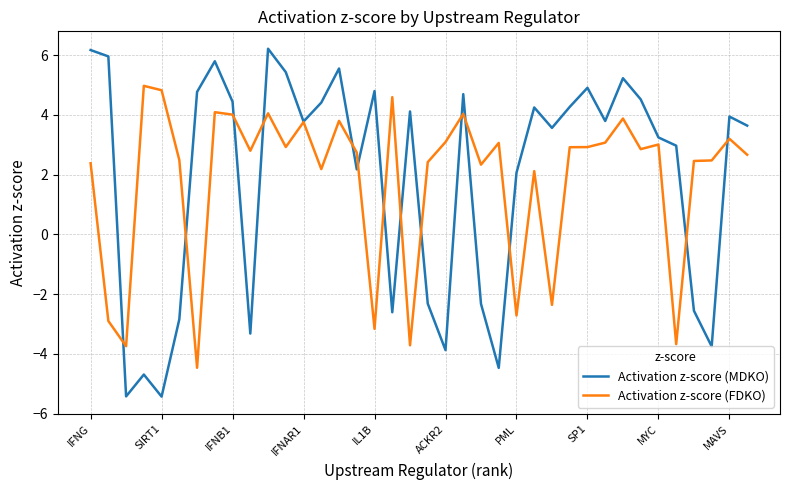

What is the greatest value displayed?

6.2